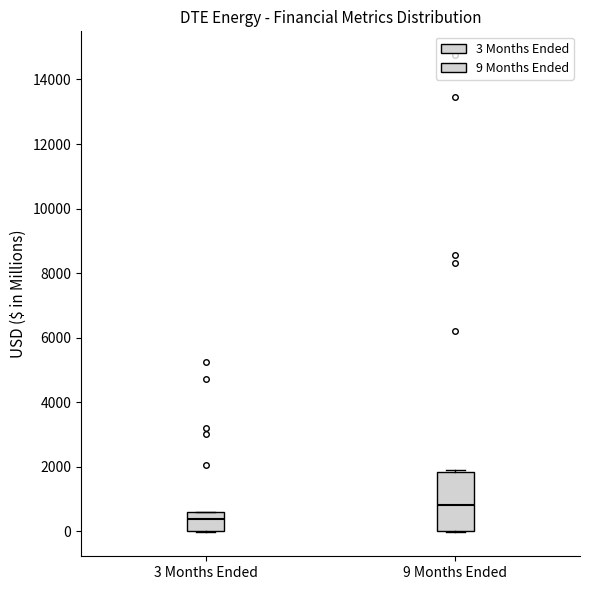

Reading left to right, read every box against the y-axis: the position of its median line, the range the box covers, and the ends of its whiskers. The values are not printed on the chart, so give them approximately, as read against the axis.

3 Months Ended: median 400, box 0 to 600, whiskers 0 to 600
9 Months Ended: median 800, box 0 to 1800, whiskers 0 to 2000